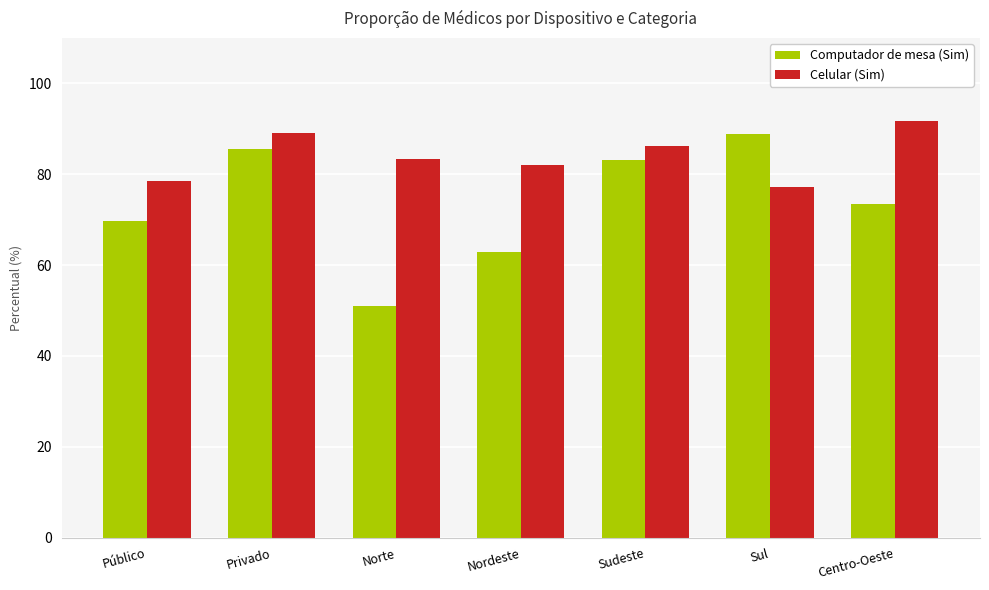

What are all the series names shown in the legend?

Computador de mesa (Sim), Celular (Sim)